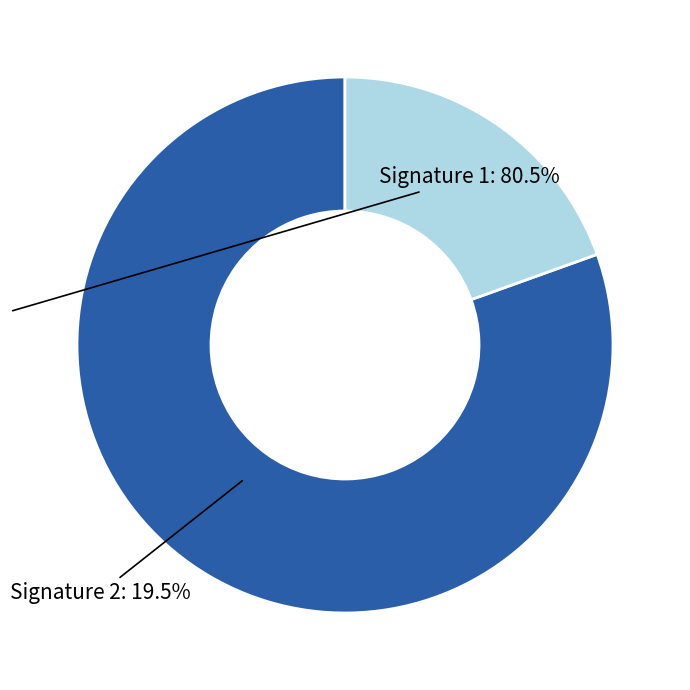

Is the sum of Signature 1 and Signature 2 greater than half?

Yes